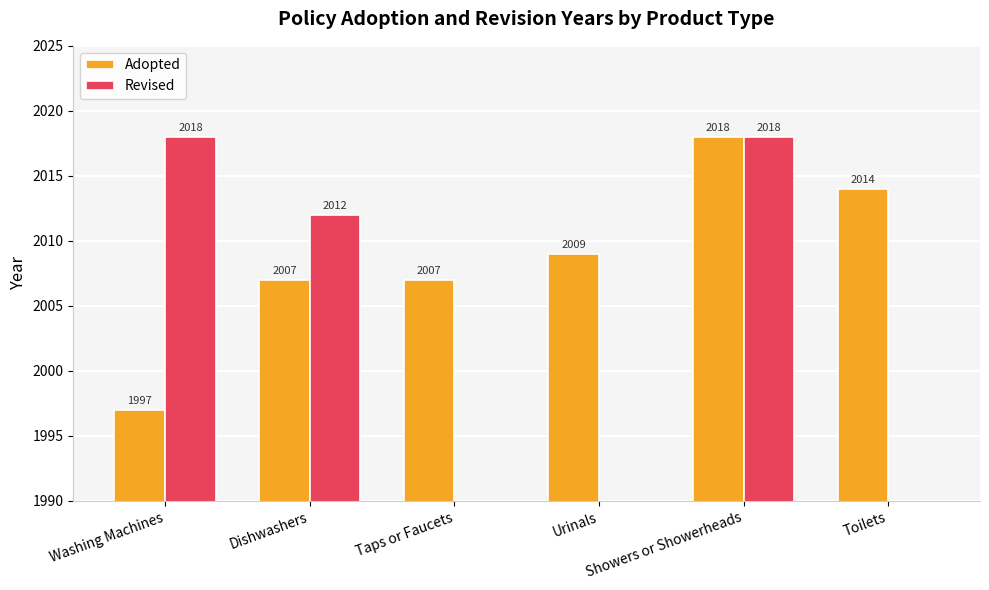

What is the sum of the Revised values at Dishwashers and Showers or Showerheads?

4030